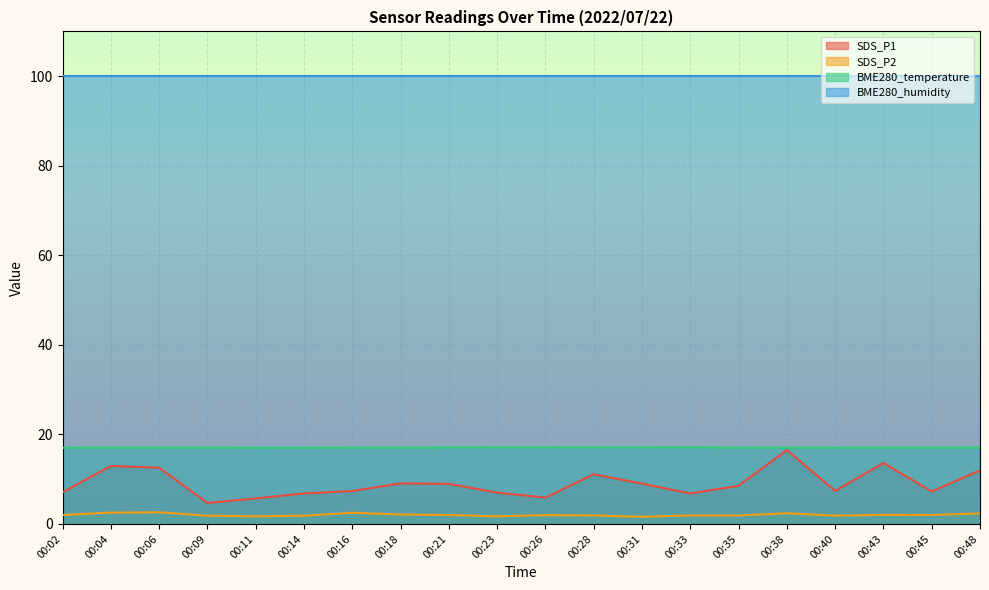

What is the lowest value of the SDS_P1 series?

4.7